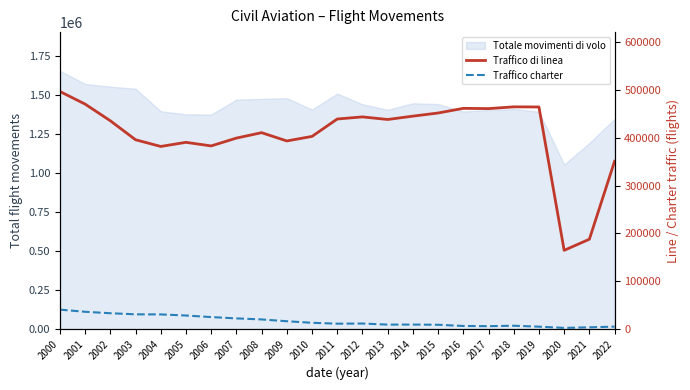

How many data points does each series have?

23